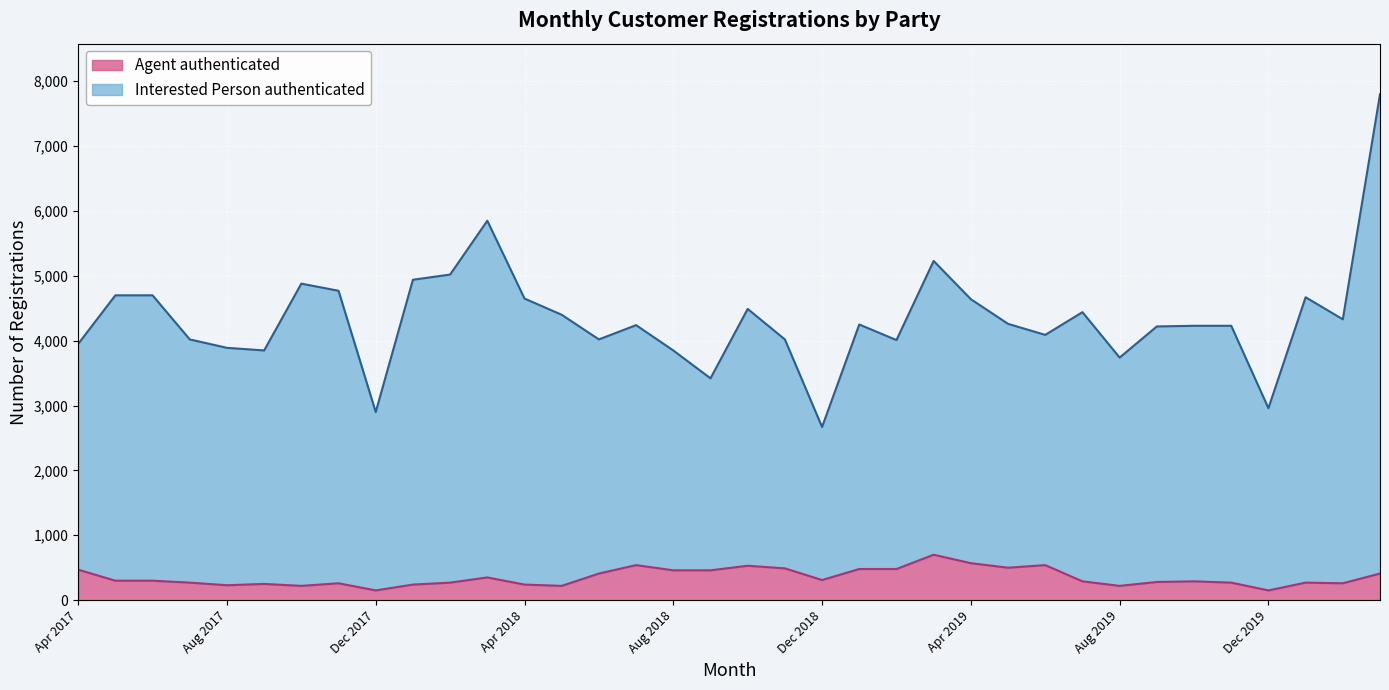

Which series has the widest spread of values?

Interested Person authenticated